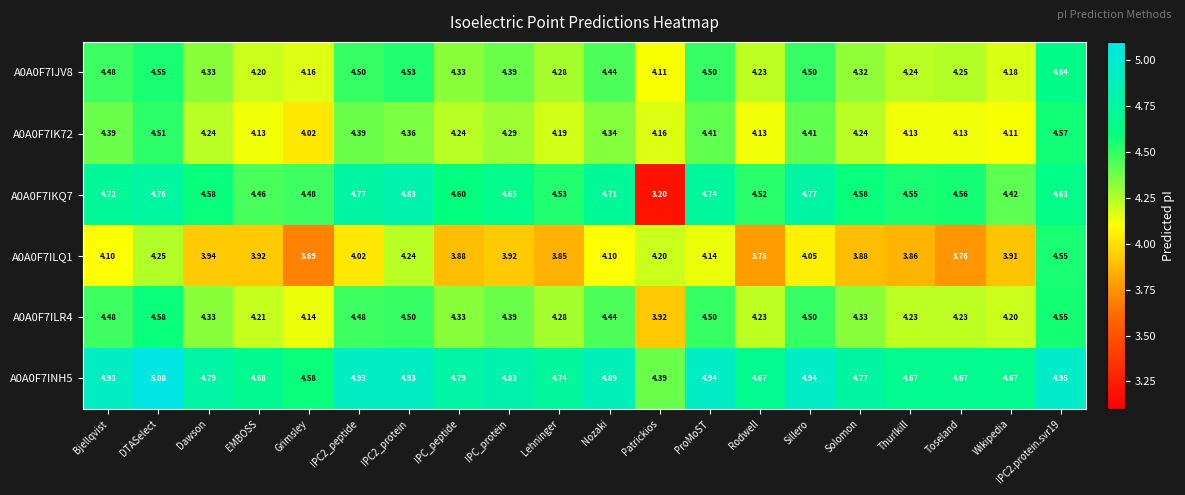

At how many categories does at least one series exceed 4?

20